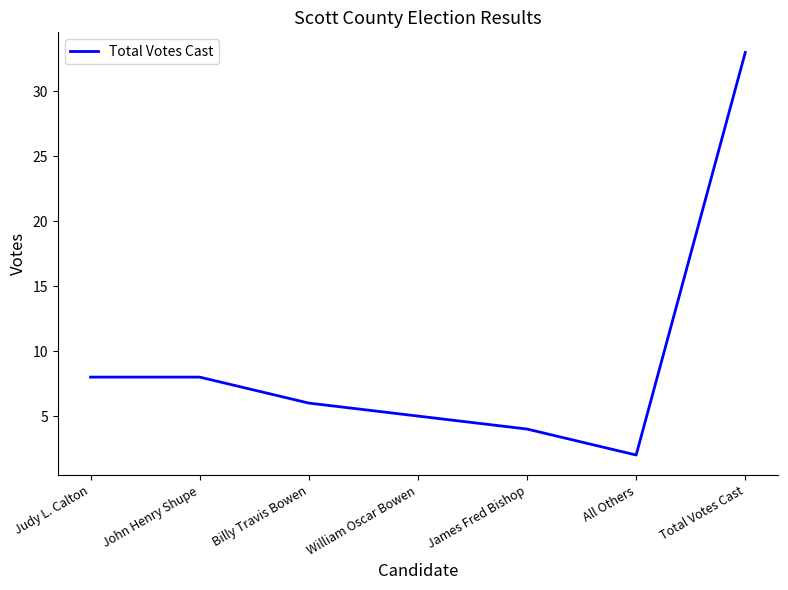

How many categories are shown in the chart?

7